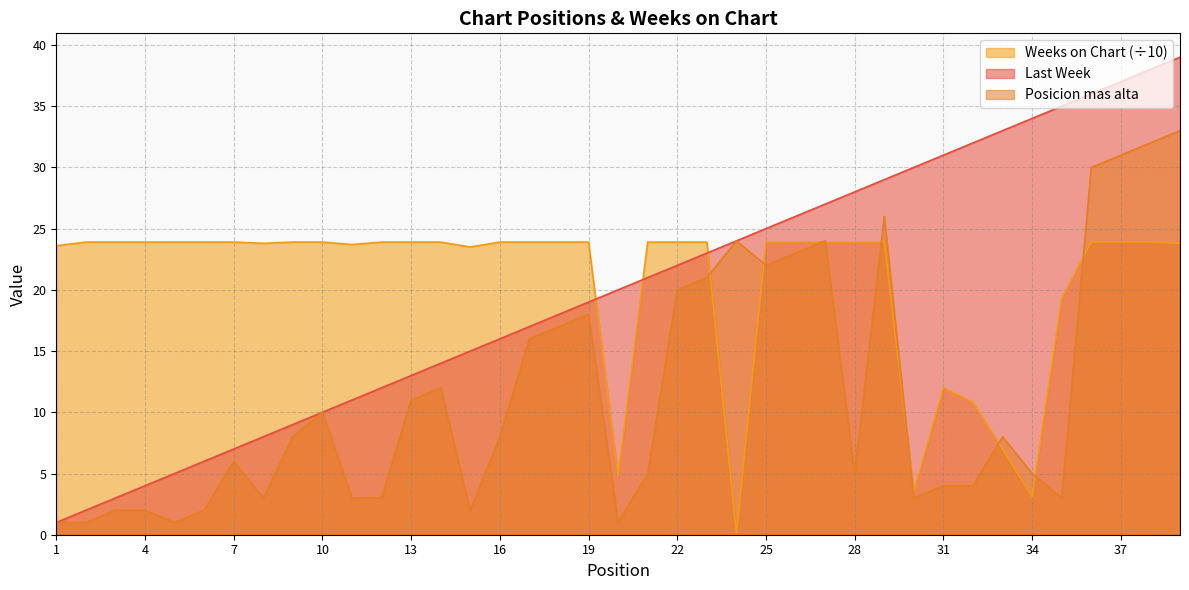

In Posicion mas alta, how many points are higher than both neighbors (excluding endpoints)?

8